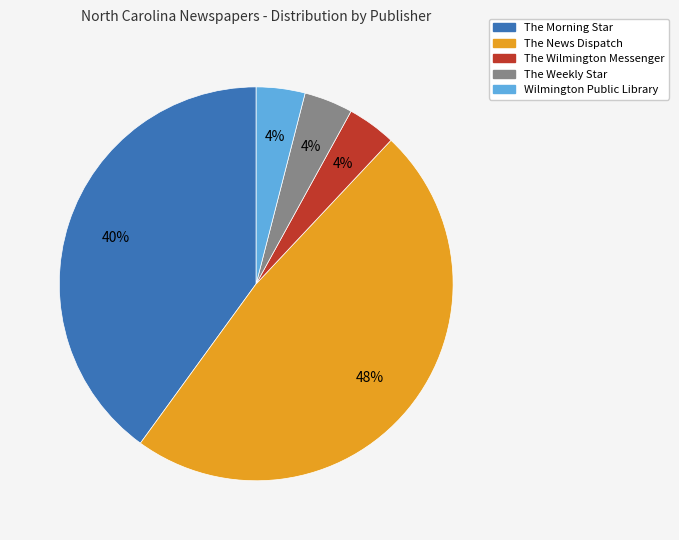

How many slices are in this pie chart?

5